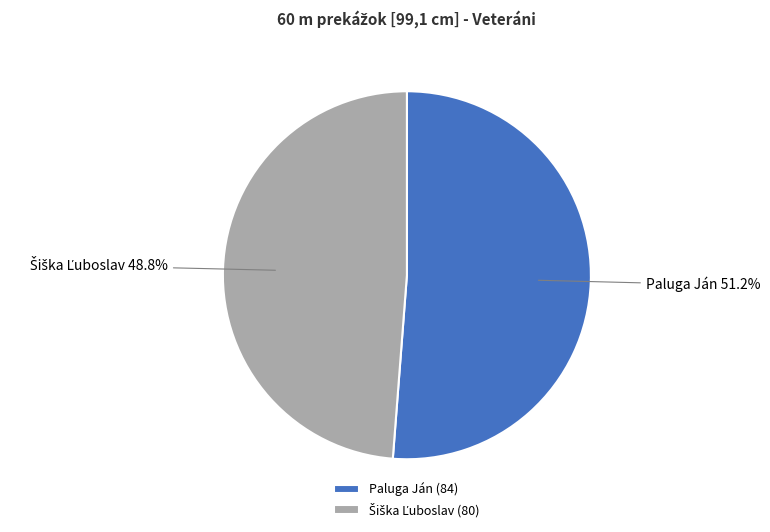

Does Paluga Ján account for over 50% of the chart?

Yes